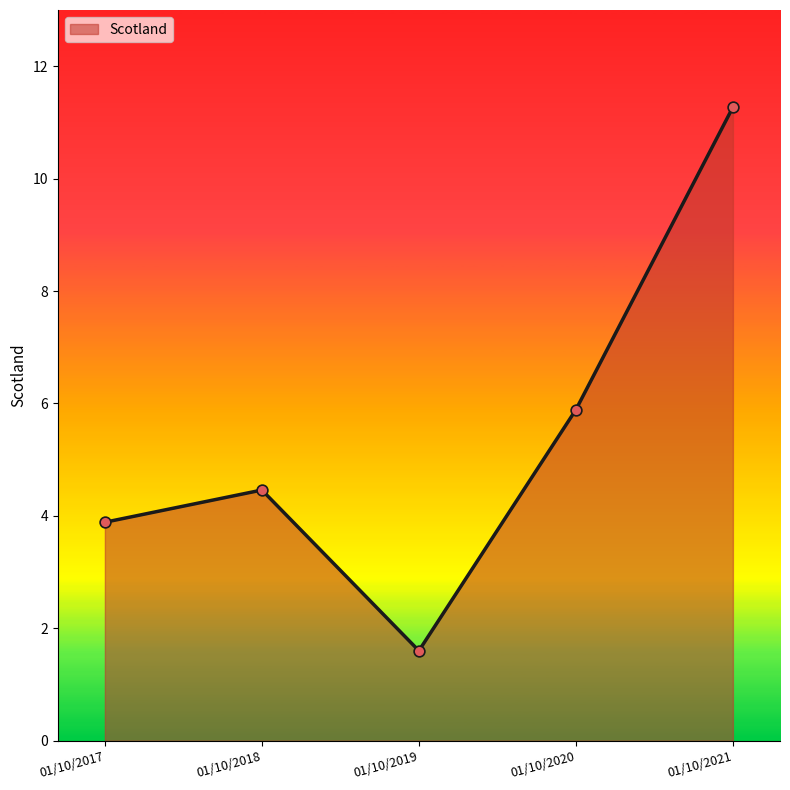

Which has a higher value, 01/10/2020 or 01/10/2018?

01/10/2020